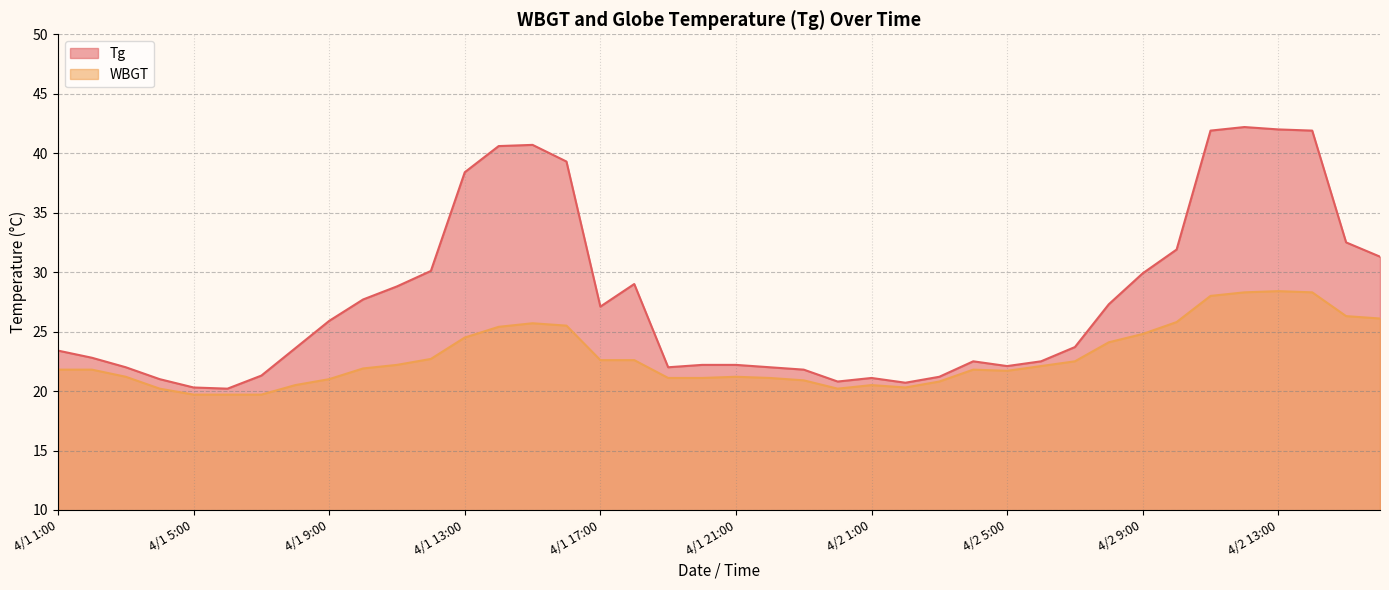

Which series changed the most between 4/1 9:00 and 4/1 19:00?

Tg